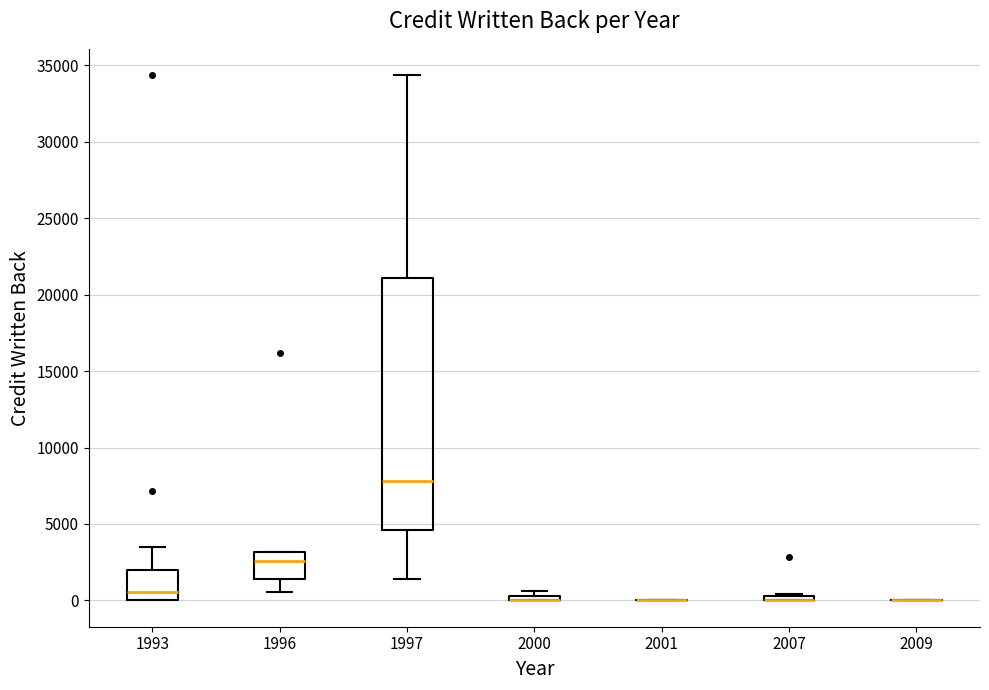

Which box is the tallest, from its lower edge to its upper edge?

1997